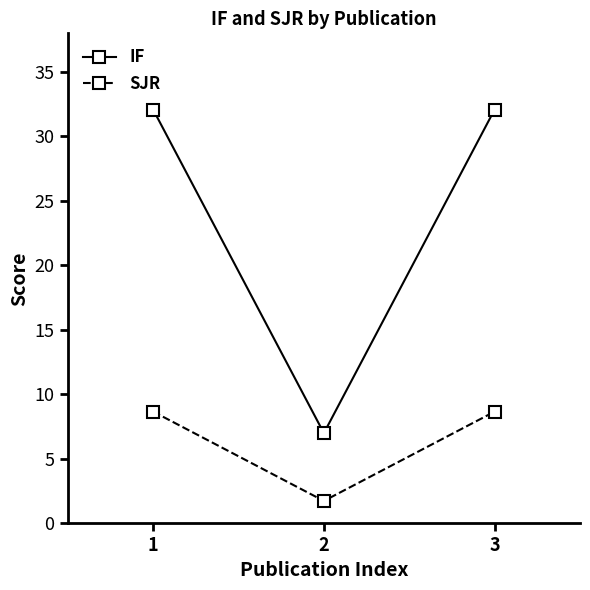

What is the spread (max minus min) of values at 2?

5.3